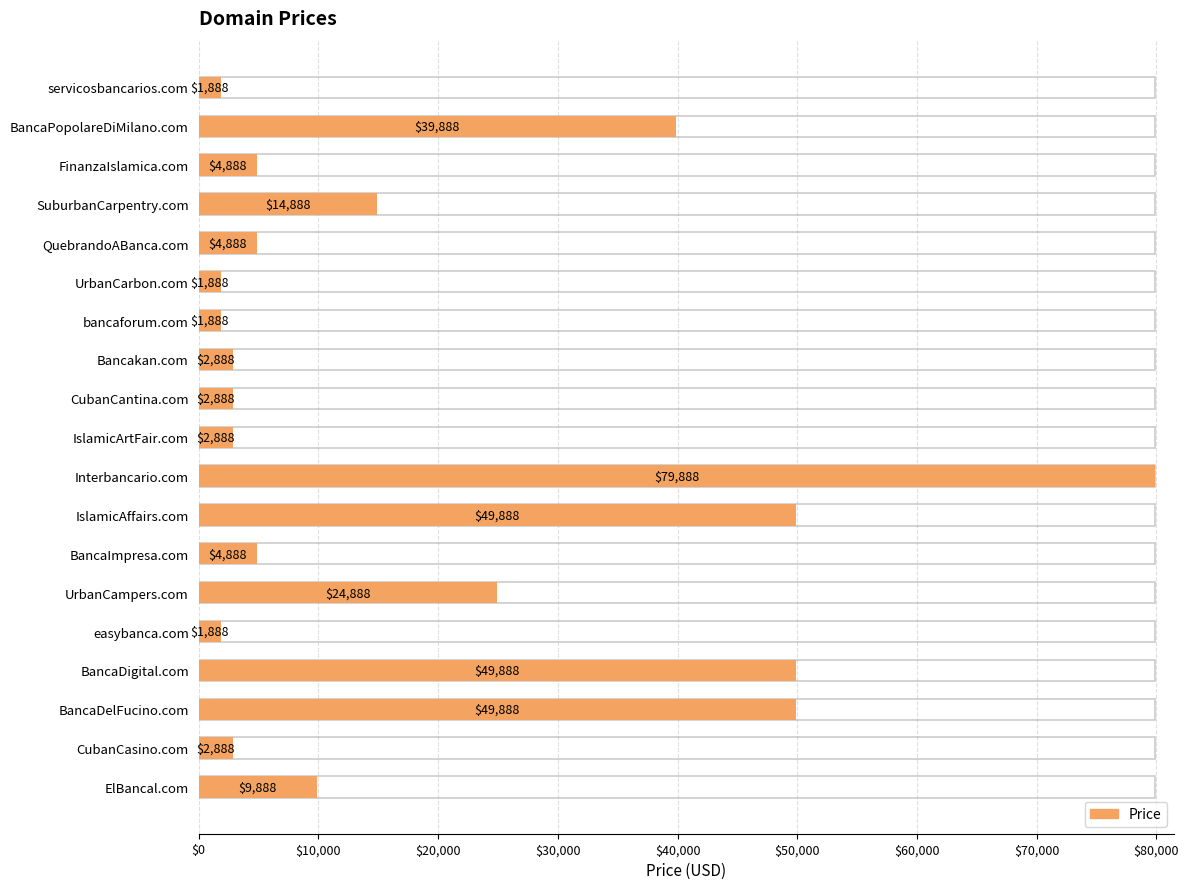

Count the number of categories in the chart.

19